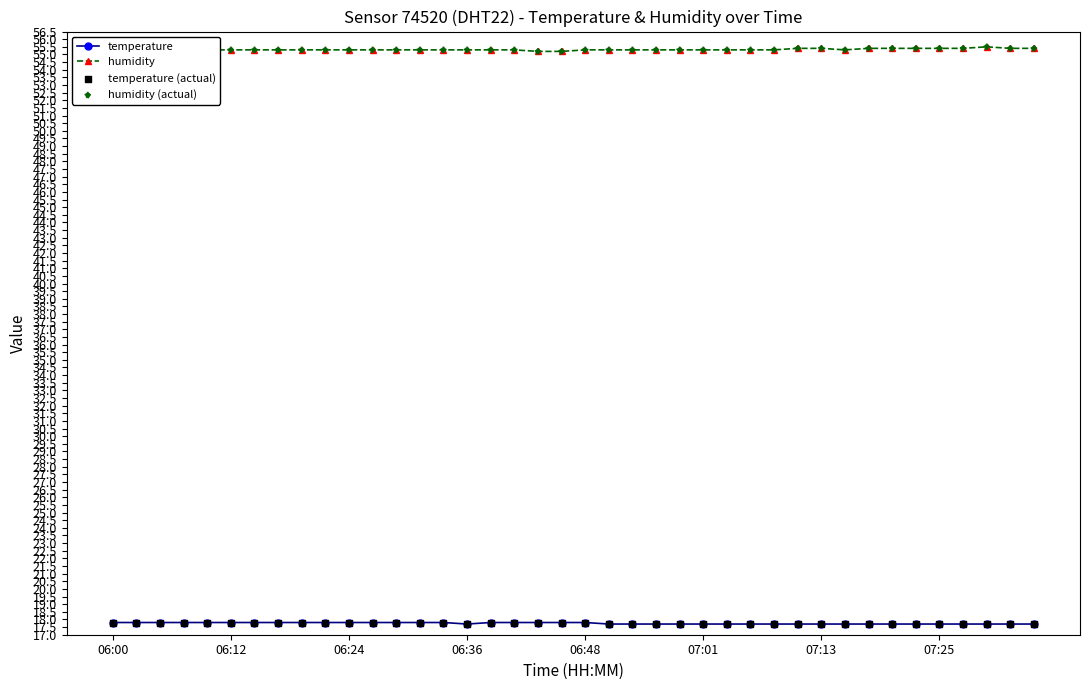

List the series in order of their overall mean, lowest first.

temperature, humidity